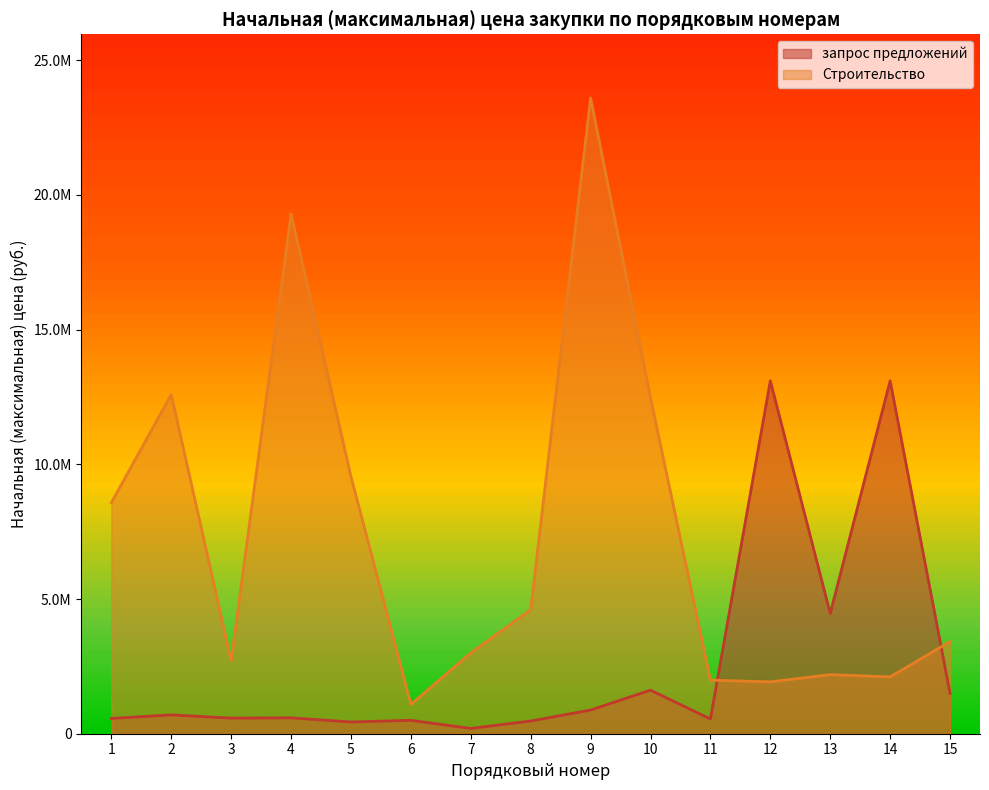

Reading left to right, transcribe all the data shown in this chart.

запрос предложений: 566400.0	699616.1	579068.5	589263.7	435598.2	497038.4	196897.2	471103.2	879100.0	1616600.0	546530.0	13098000.0	4465792.6	13098000.0	1498163.4
Строительство: 8575237.0	12589266.6	2709280.0	19295367.1	9545020.0	1085931.6	2997887.9	4603899.8	23600000.0	12467750.2	1988418.0	1925594.8	2193419.4	2109651.2	3419144.4